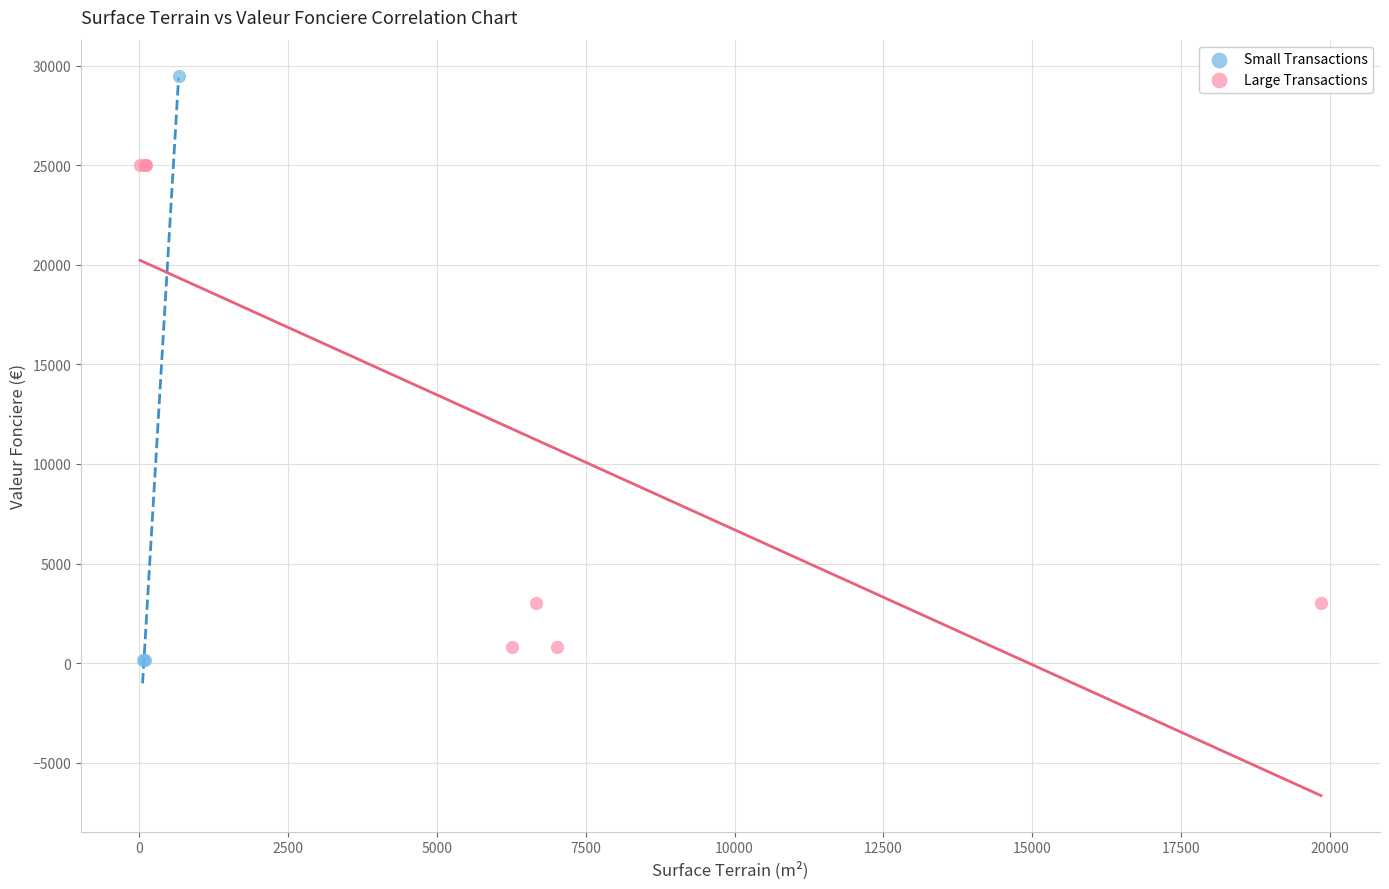

Which series has the widest spread of Y values?

Small Transactions